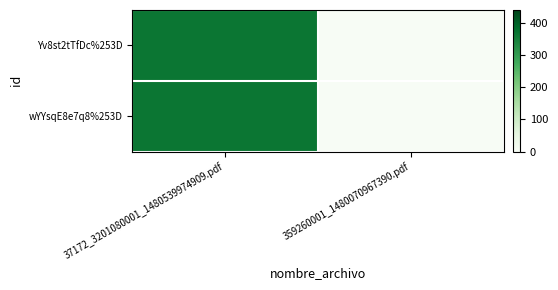

At how many categories does at least one series exceed 346?

1